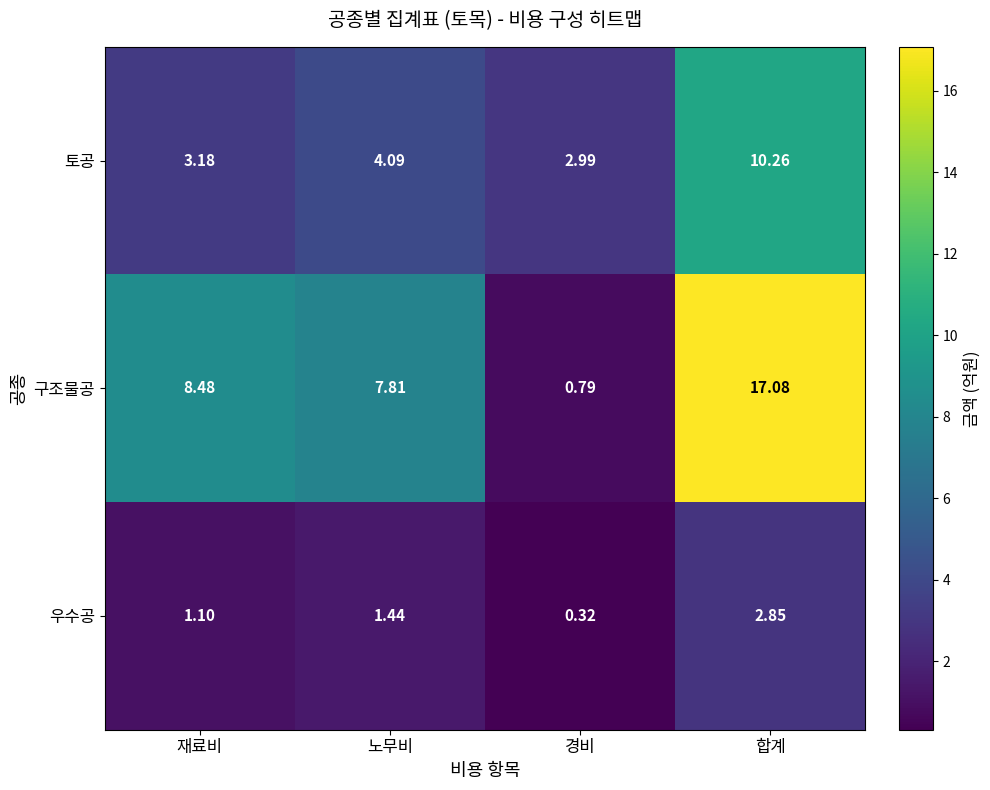

Which series has the widest spread of values?

구조물공